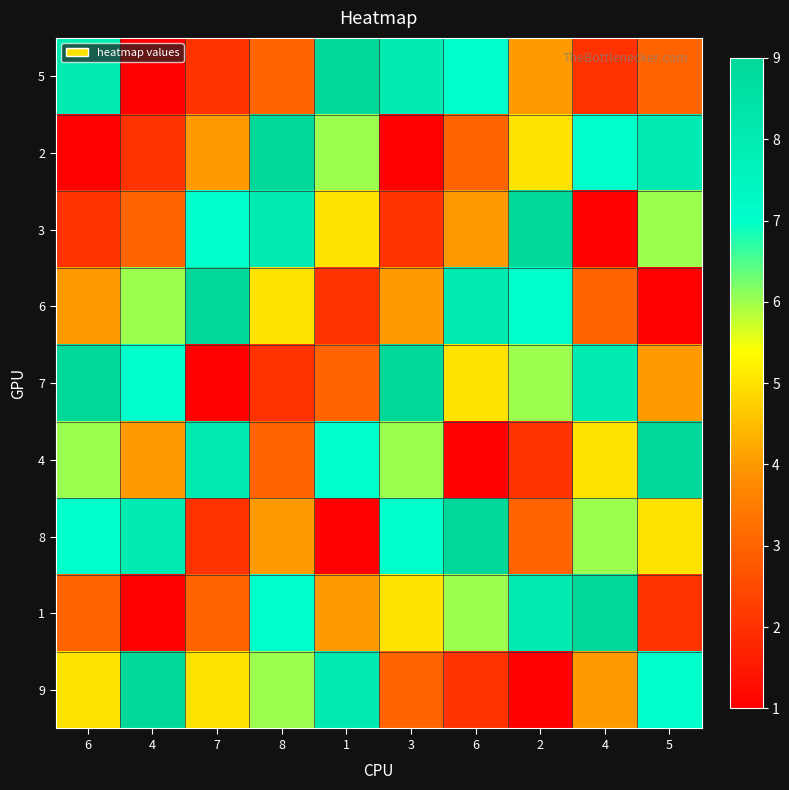

Reading left to right, transcribe all the data shown in this chart.

5: 6=8	4=1	7=2	8=3	1=9	3=8	6=7	2=4	4=2	5=3
2: 6=1	4=2	7=4	8=9	1=6	3=1	6=3	2=5	4=7	5=8
3: 6=2	4=3	7=7	8=8	1=5	3=2	6=4	2=9	4=1	5=6
6: 6=4	4=6	7=9	8=5	1=2	3=4	6=8	2=7	4=3	5=1
7: 6=9	4=7	7=1	8=2	1=3	3=9	6=5	2=6	4=8	5=4
4: 6=6	4=4	7=8	8=3	1=7	3=6	6=1	2=2	4=5	5=9
8: 6=7	4=8	7=2	8=4	1=1	3=7	6=9	2=3	4=6	5=5
1: 6=3	4=1	7=3	8=7	1=4	3=5	6=6	2=8	4=9	5=2
9: 6=5	4=9	7=5	8=6	1=8	3=3	6=2	2=1	4=4	5=7